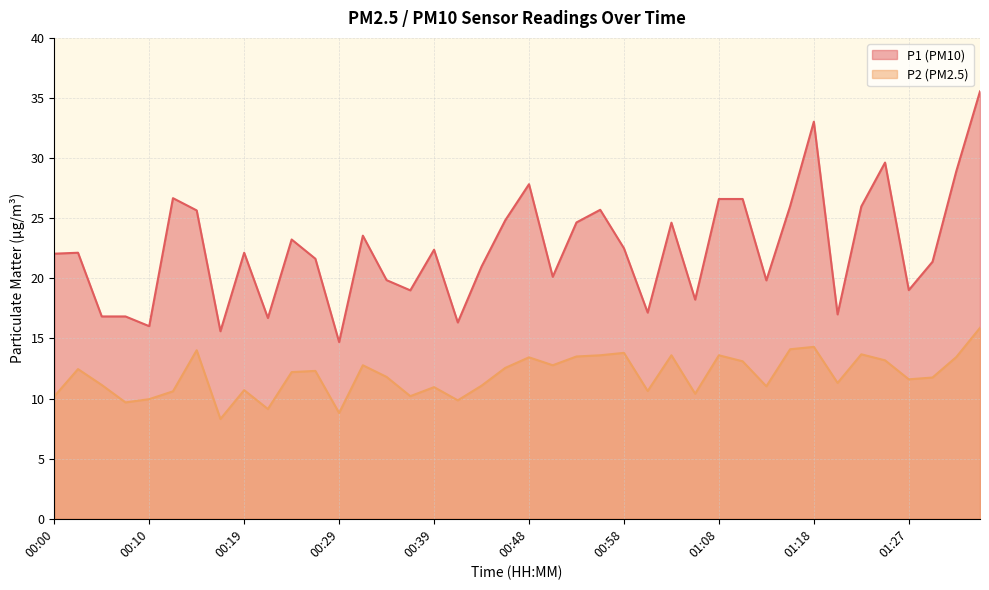

What are all the series names shown in the legend?

P1 (PM10), P2 (PM2.5)